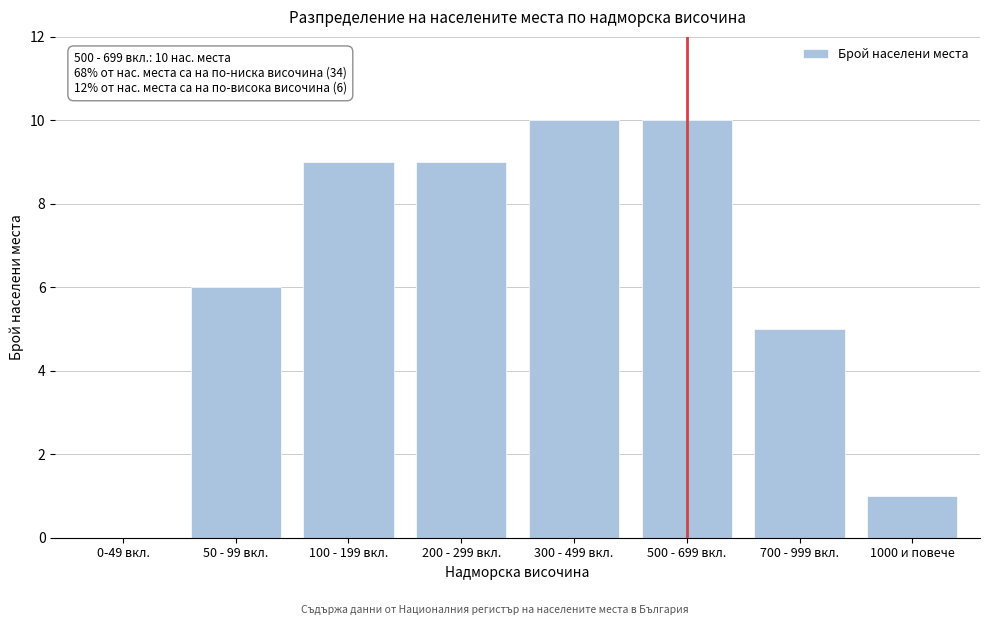

Reading left to right, list all the values displayed in this chart.

0-49 вкл.=0	50 - 99 вкл.=6	100 - 199 вкл.=9	200 - 299 вкл.=9	300 - 499 вкл.=10	500 - 699 вкл.=10	700 - 999 вкл.=5	1000 и повече=1